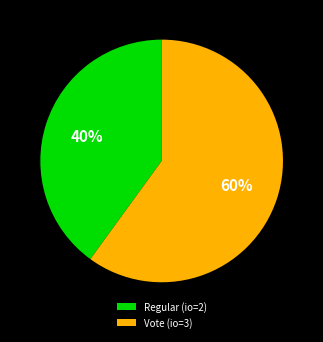

What is the largest slice in the pie chart?

Vote (io=3)